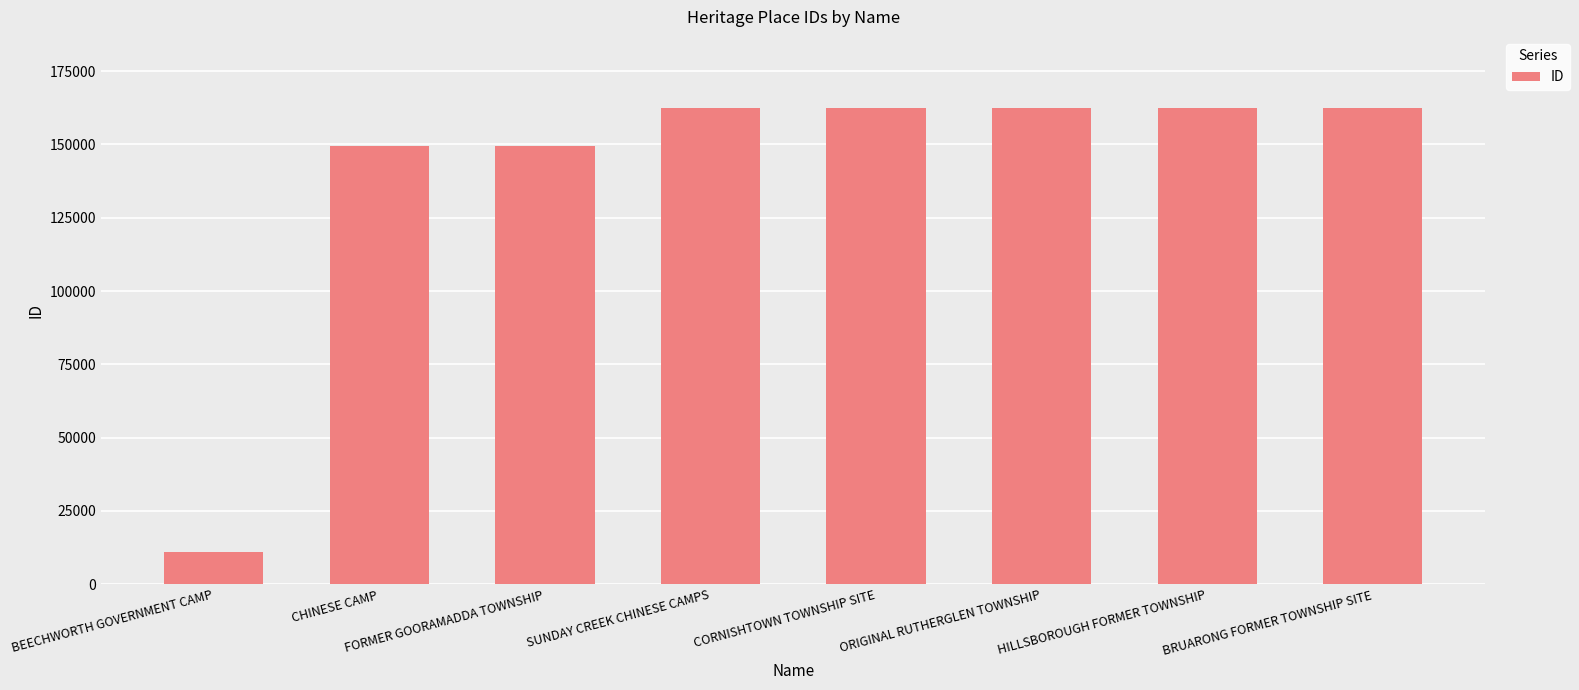

Which has a higher value, SUNDAY CREEK CHINESE CAMPS or CHINESE CAMP?

SUNDAY CREEK CHINESE CAMPS